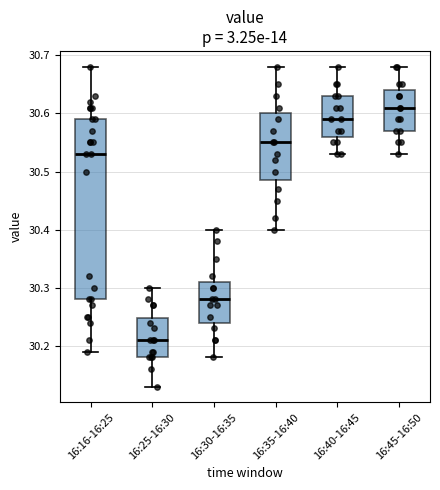

Reading left to right, transcribe this box plot: for each box, give where its median line is, the range the box spans, and where its two whiskers end, as read against the y-axis. The values are not printed on the chart, so give them approximately, as read against the axis.

16:16-16:25: median 30.53, box 30.28 to 30.59, whiskers 30.19 to 30.68
16:25-16:30: median 30.21, box 30.18 to 30.25, whiskers 30.13 to 30.30
16:30-16:35: median 30.28, box 30.24 to 30.31, whiskers 30.18 to 30.40
16:35-16:40: median 30.55, box 30.49 to 30.60, whiskers 30.40 to 30.68
16:40-16:45: median 30.59, box 30.56 to 30.63, whiskers 30.53 to 30.68
16:45-16:50: median 30.61, box 30.57 to 30.64, whiskers 30.53 to 30.68